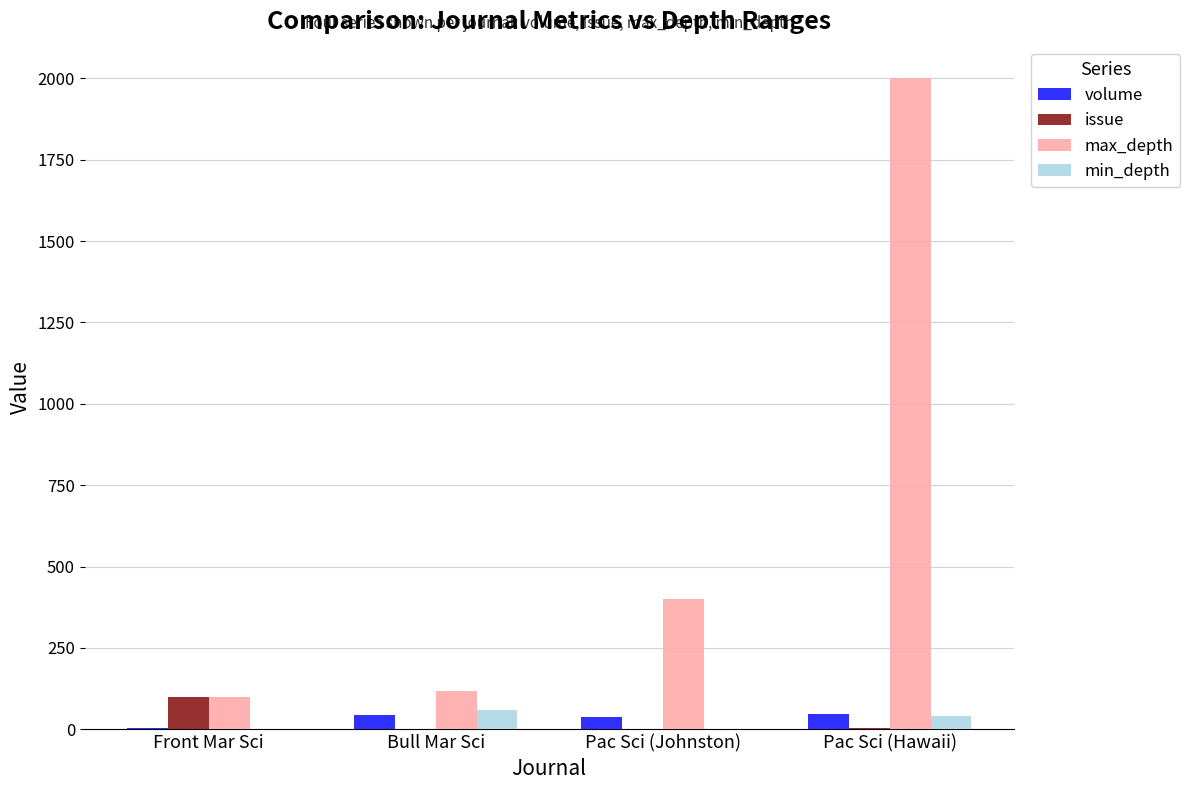

True or false: volume has a value of 48 at Pac Sci (Hawaii).

True